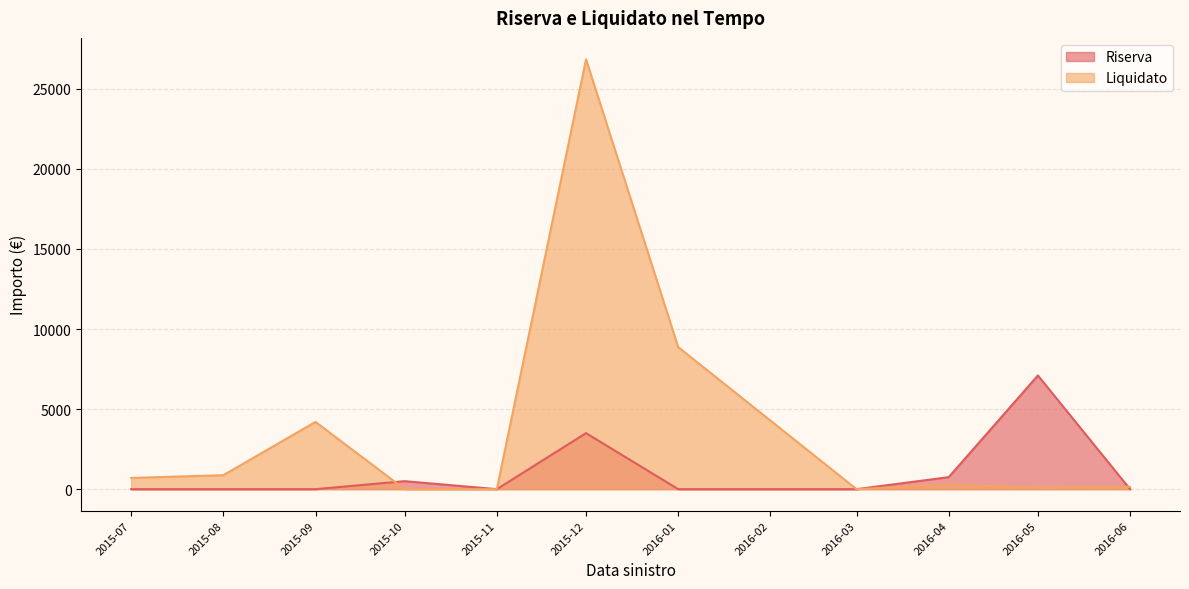

List the series in order of their overall mean, highest first.

Liquidato, Riserva